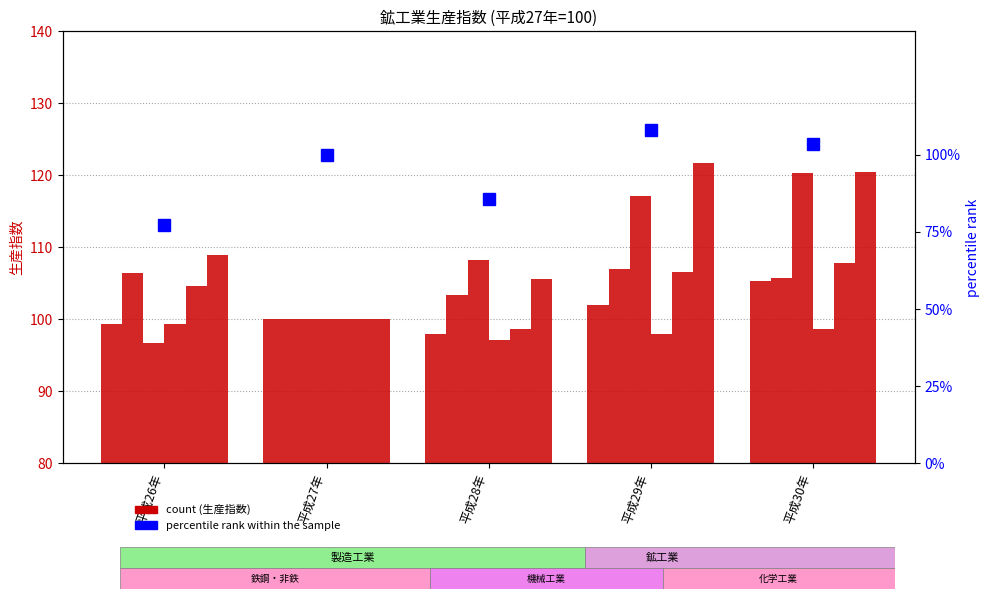

Where is 鉄鋼業 nearest to the value 103?

平成28年